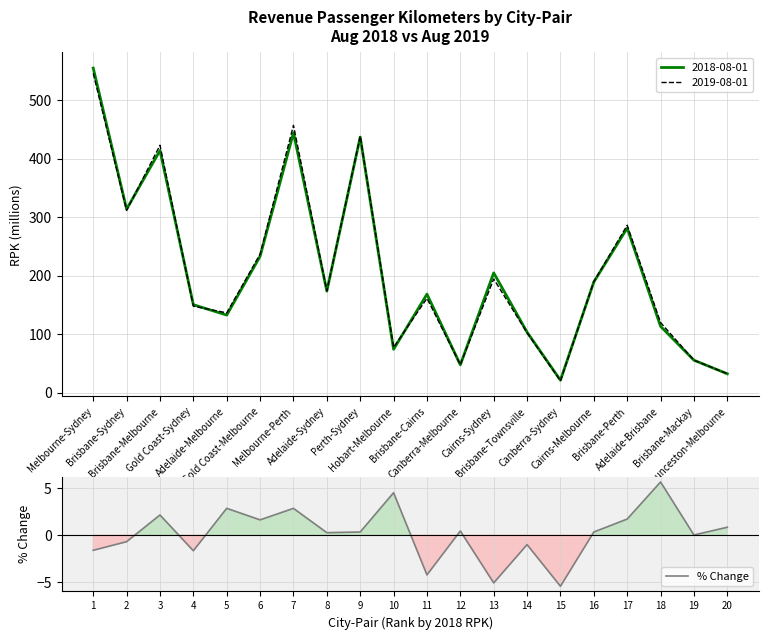

At which label does % Change reach its peak?

18